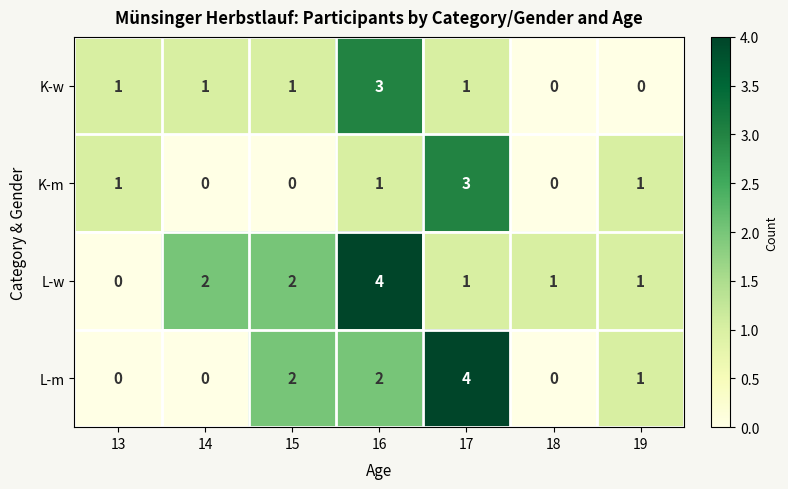

Count the number of categories in the chart.

7